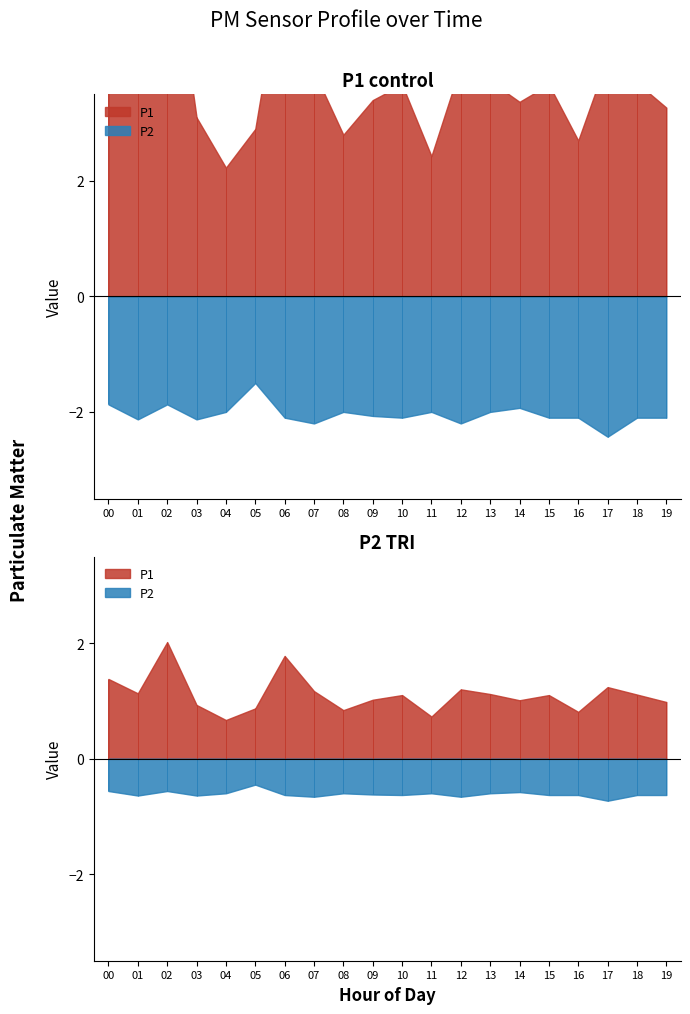

Is the value of P1 at 14 greater than the value of P2 at 7?

Yes